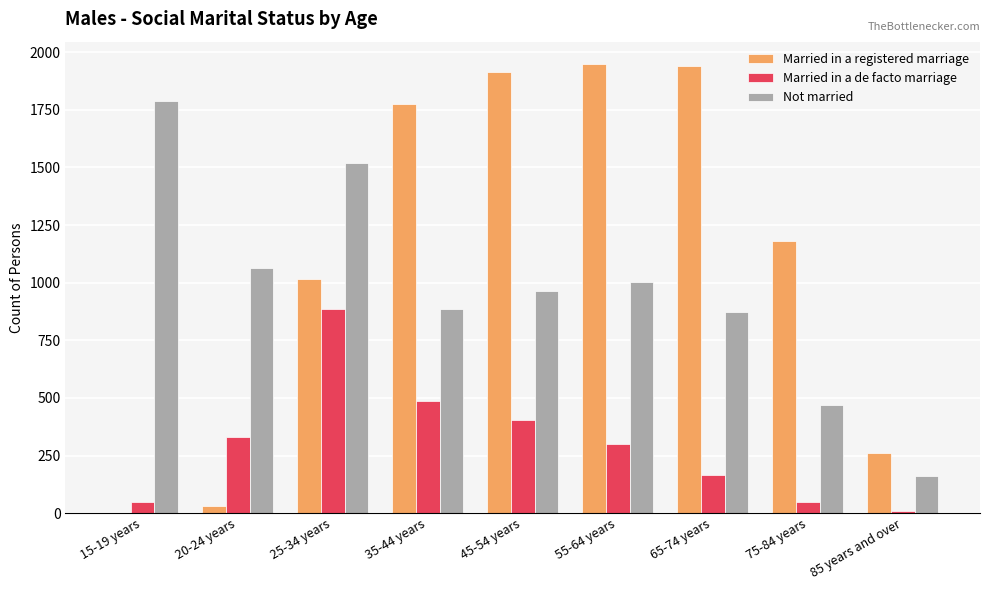

Reading left to right, extract all data points from this chart.

Married in a registered marriage: 15-19 years=0	20-24 years=33	25-34 years=1014	35-44 years=1775	45-54 years=1914	55-64 years=1948	65-74 years=1939	75-84 years=1179	85 years and over=262
Married in a de facto marriage: 15-19 years=49	20-24 years=329	25-34 years=885	35-44 years=486	45-54 years=403	55-64 years=298	65-74 years=165	75-84 years=49	85 years and over=11
Not married: 15-19 years=1788	20-24 years=1064	25-34 years=1517	35-44 years=886	45-54 years=965	55-64 years=1004	65-74 years=871	75-84 years=468	85 years and over=163